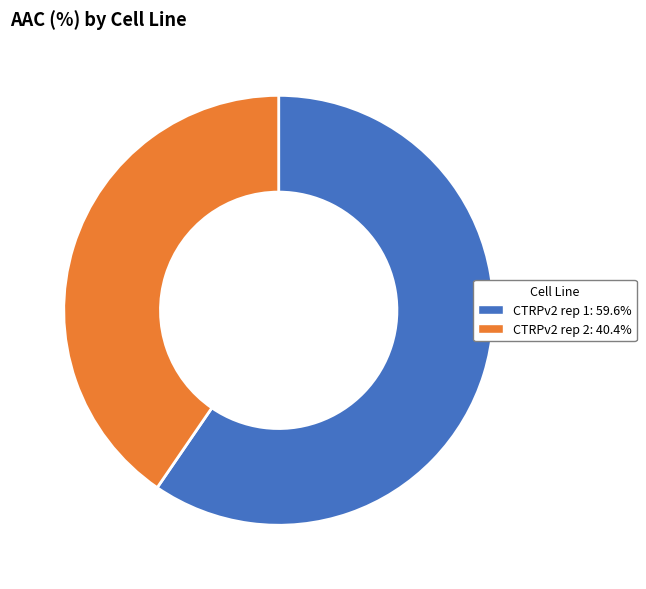

Which category has the biggest portion of the pie?

CTRPv2 rep 1